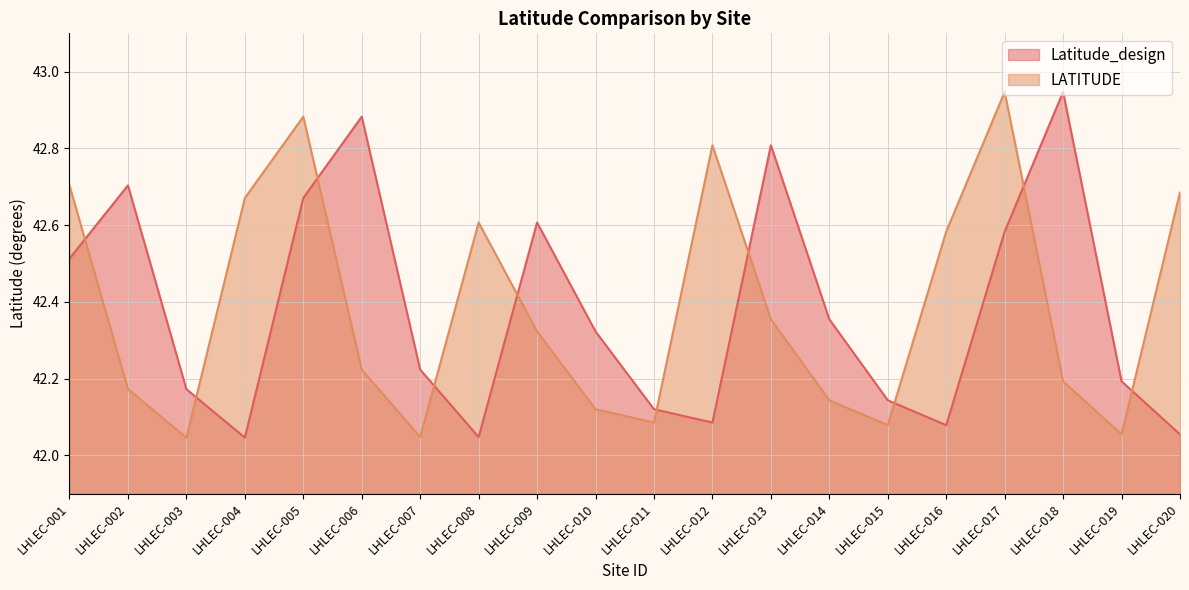

Is it true that Latitude_design equals 42.4 at LHLEC-014?

True